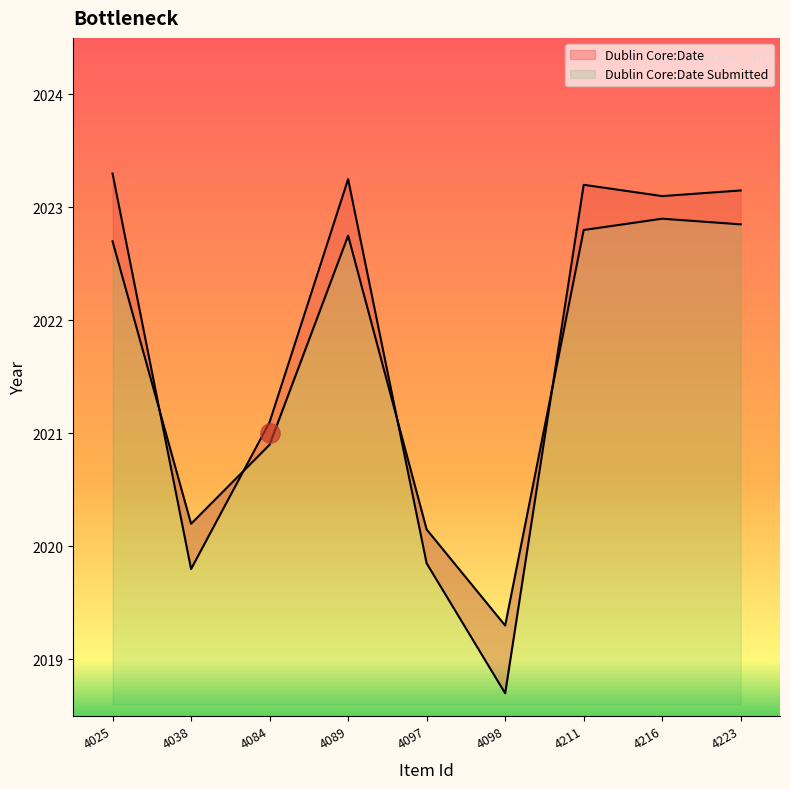

Between 4089 and 4038, which is larger?

4089